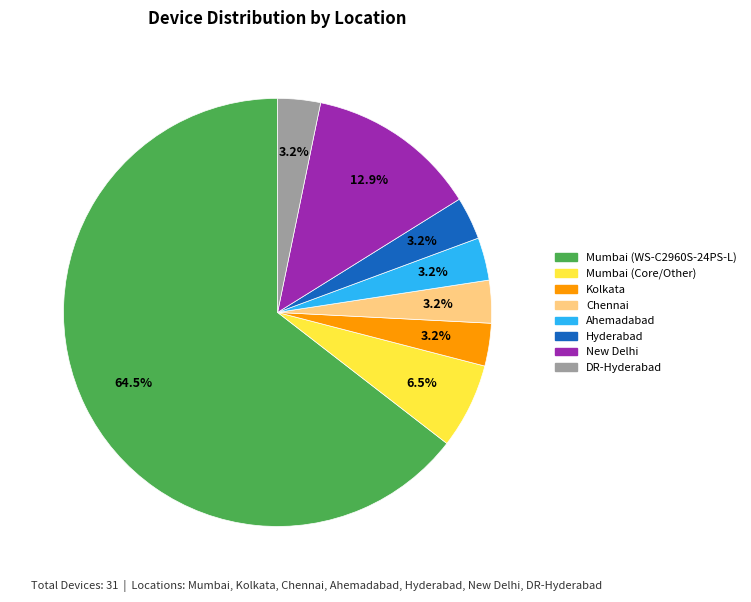

Is the sum of New Delhi and Ahemadabad greater than half?

No